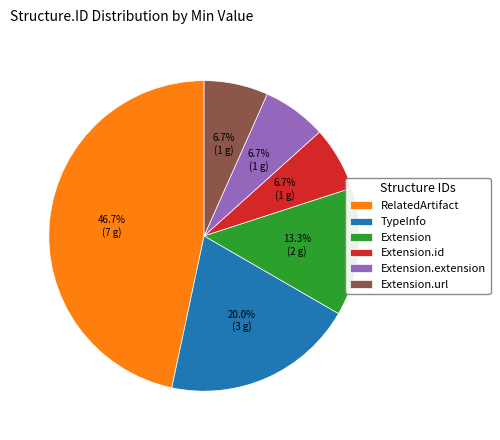

Between TypeInfo and Extension.url, which is larger?

TypeInfo